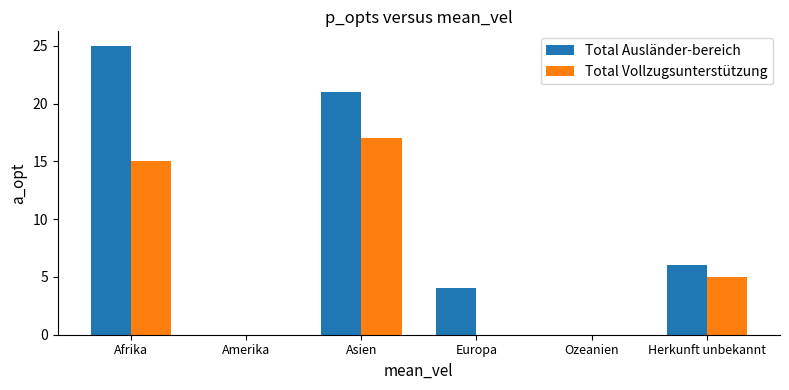

Which series has the largest total across all categories?

Total Ausländer-bereich